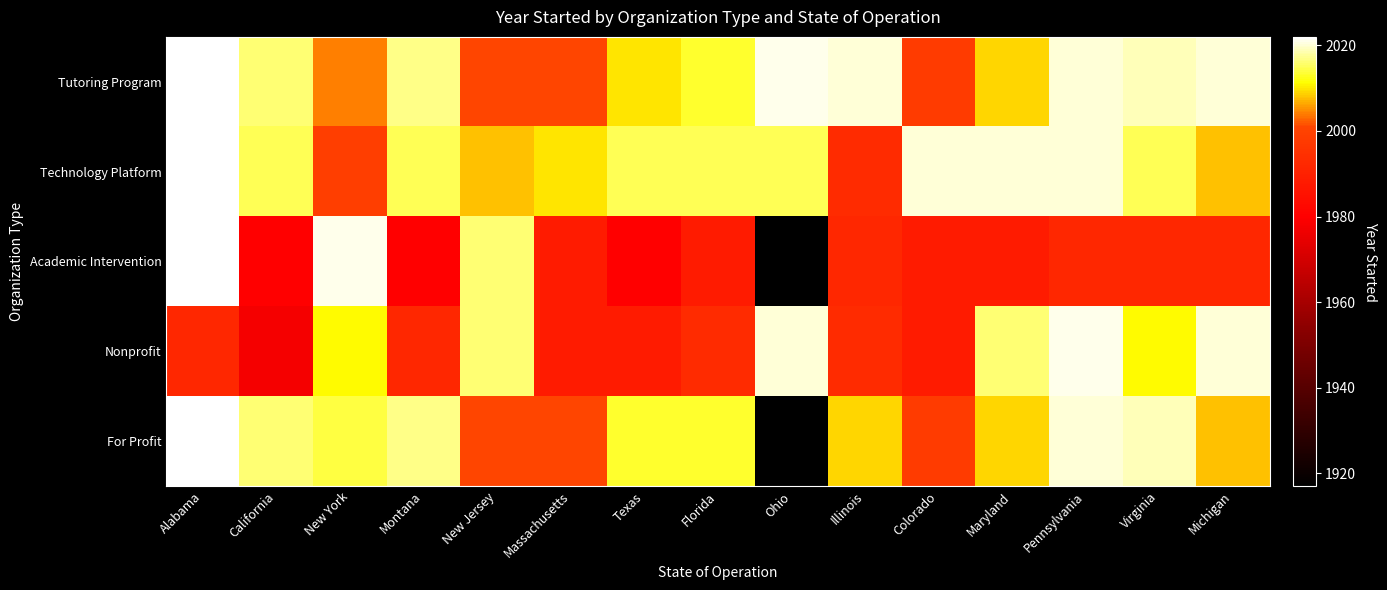

Which series changed the most between Alabama and Florida?

Academic Intervention